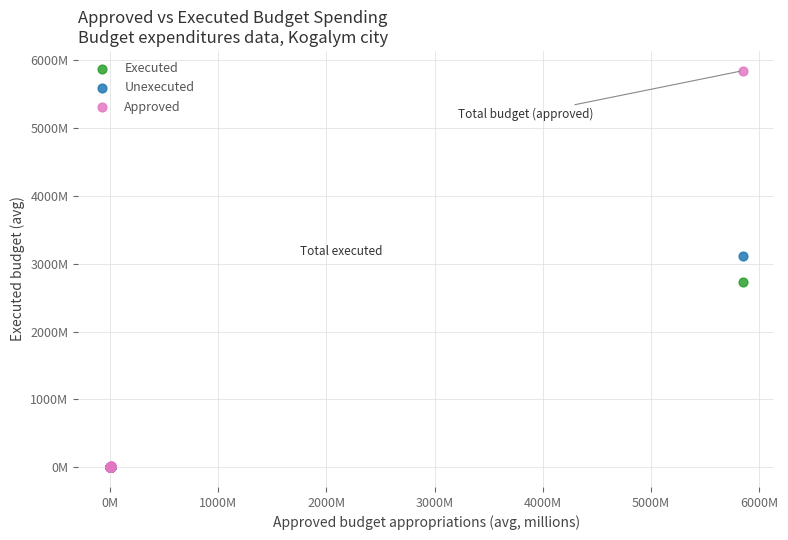

What are all the series names shown in the legend?

Executed, Unexecuted, Approved